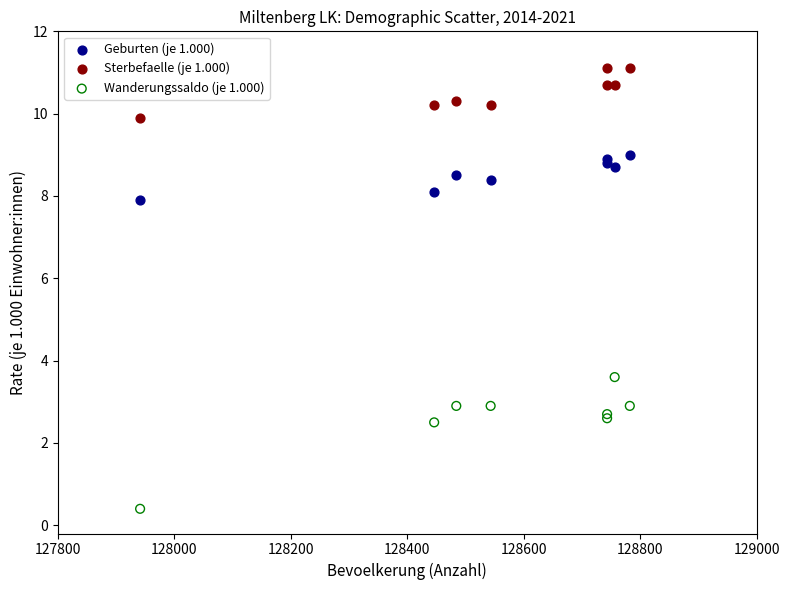

What are all the series names shown in the legend?

Geburten (je 1.000), Sterbefaelle (je 1.000), Wanderungssaldo (je 1.000)